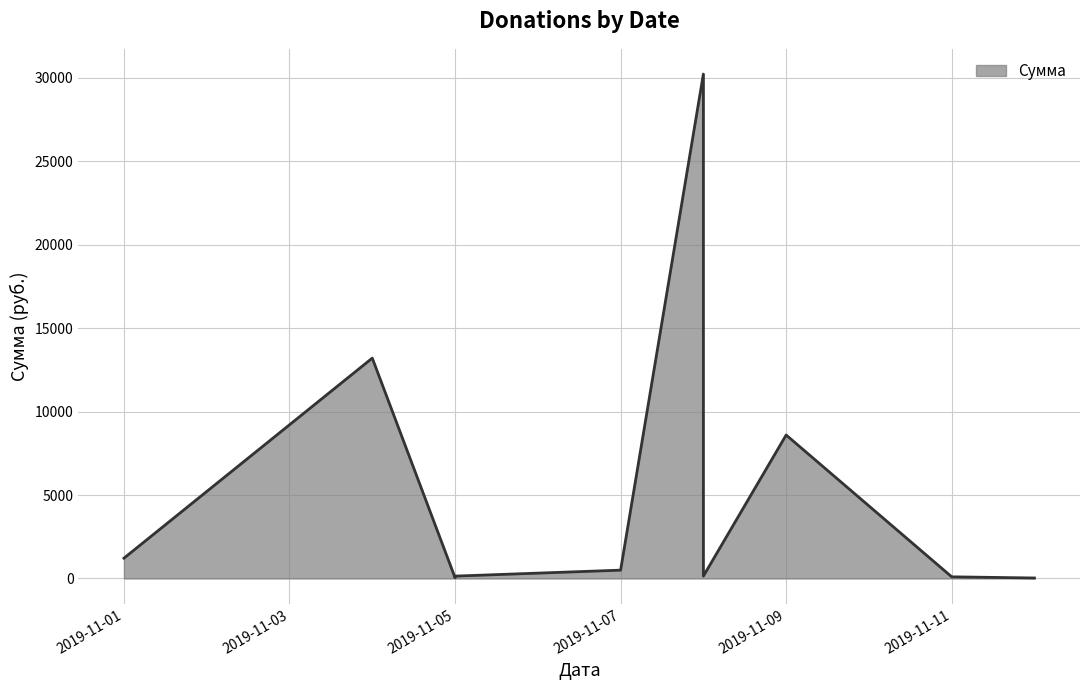

What is the difference between the maximum and second lowest values?

30185.9